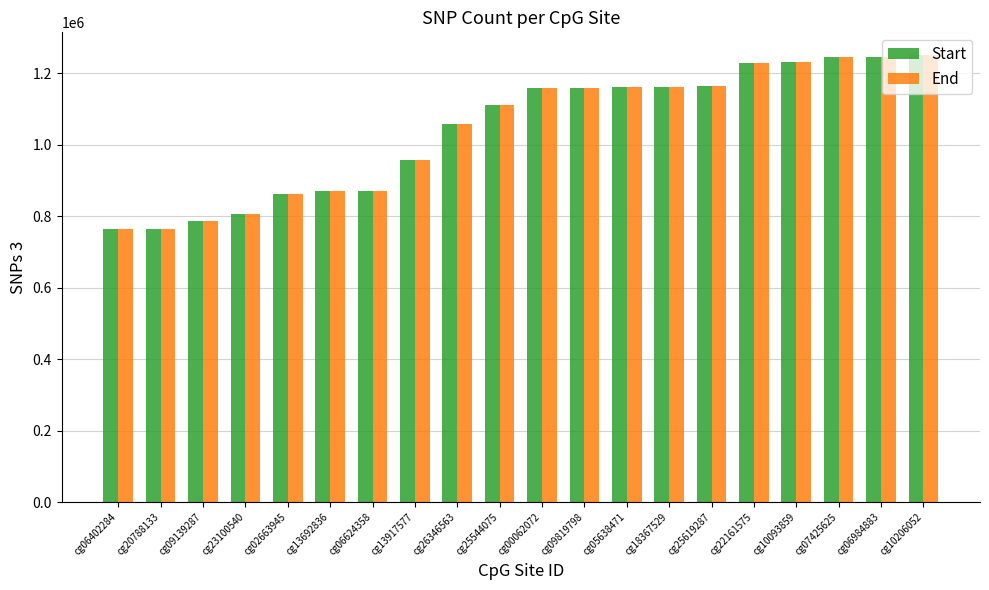

At how many categories does at least one series exceed 1010562?

12